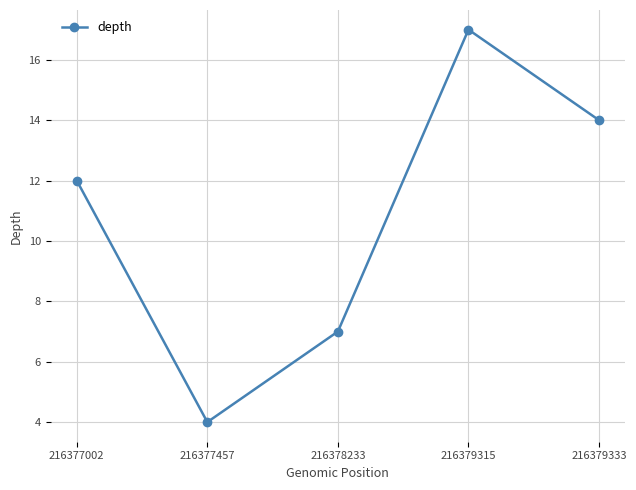

How many categories are shown in the chart?

5